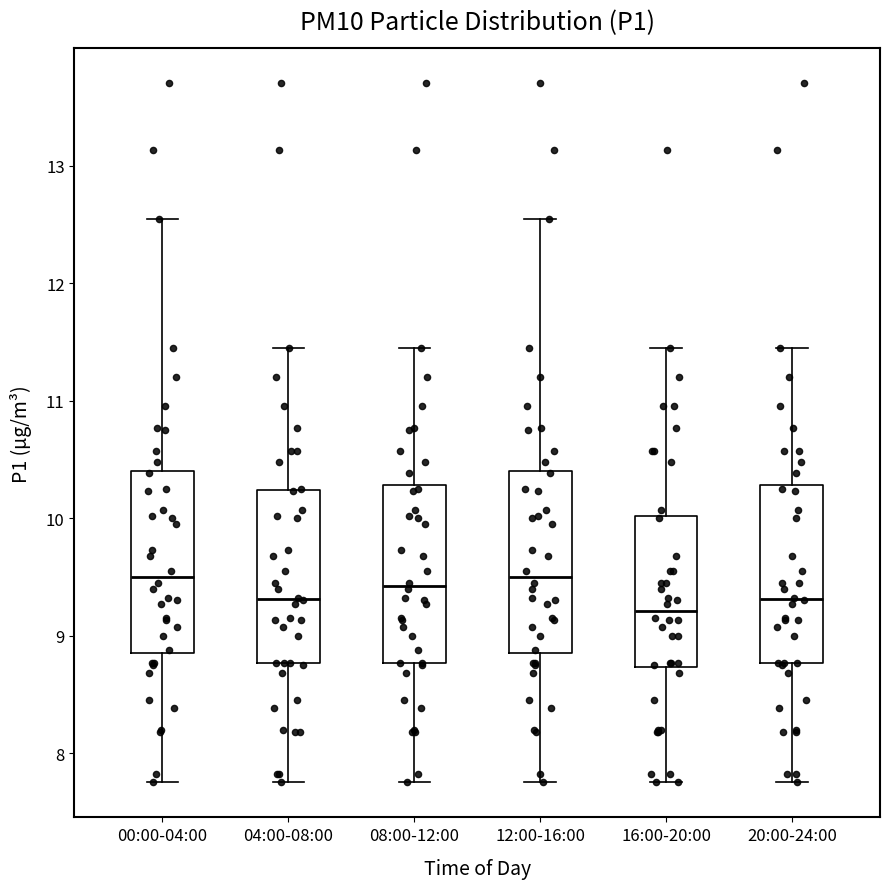

Where does the lower whisker of the box for 16:00-20:00 end on the y-axis? The values are not printed on the chart, so give them approximately, as read against the axis.

7.8